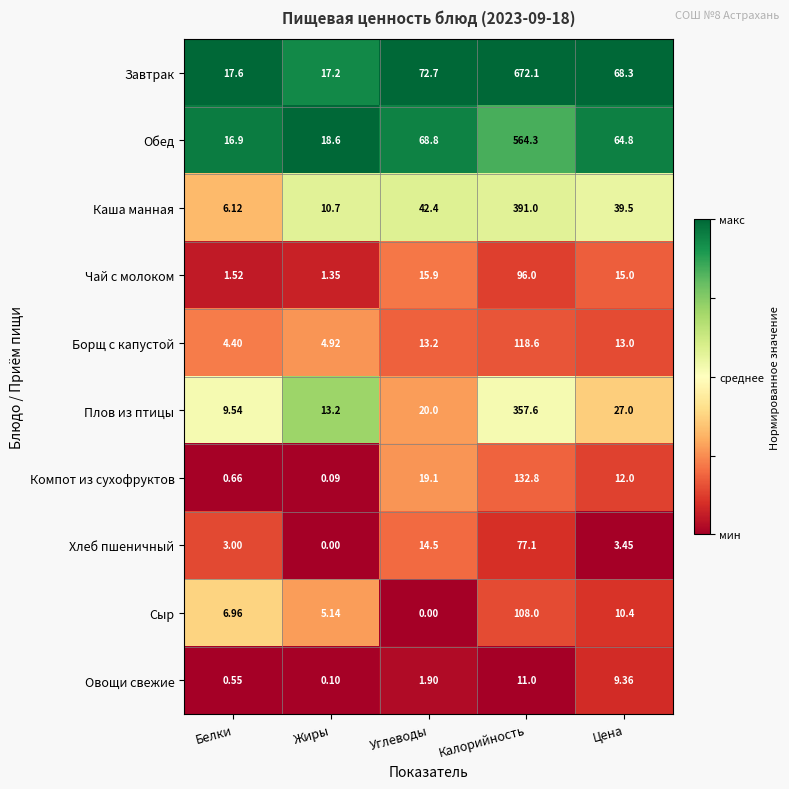

At which label is Каша манная closest to 198?

Углеводы